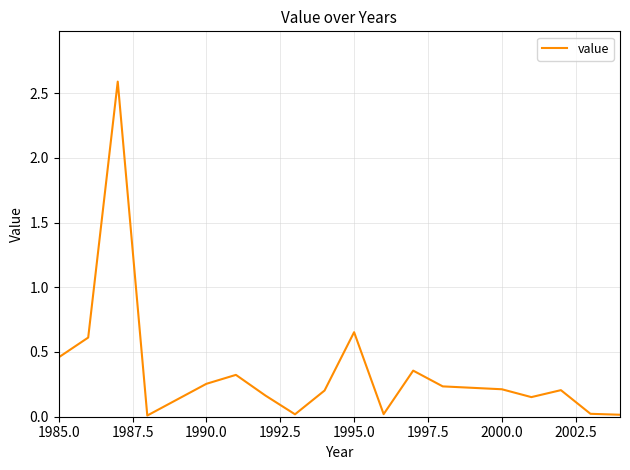

What is the maximum value shown in the chart?

2.6